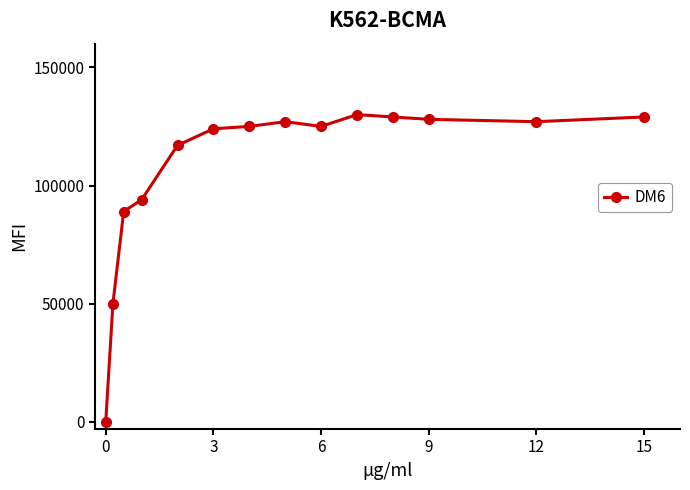

What is the greatest value displayed?

130000